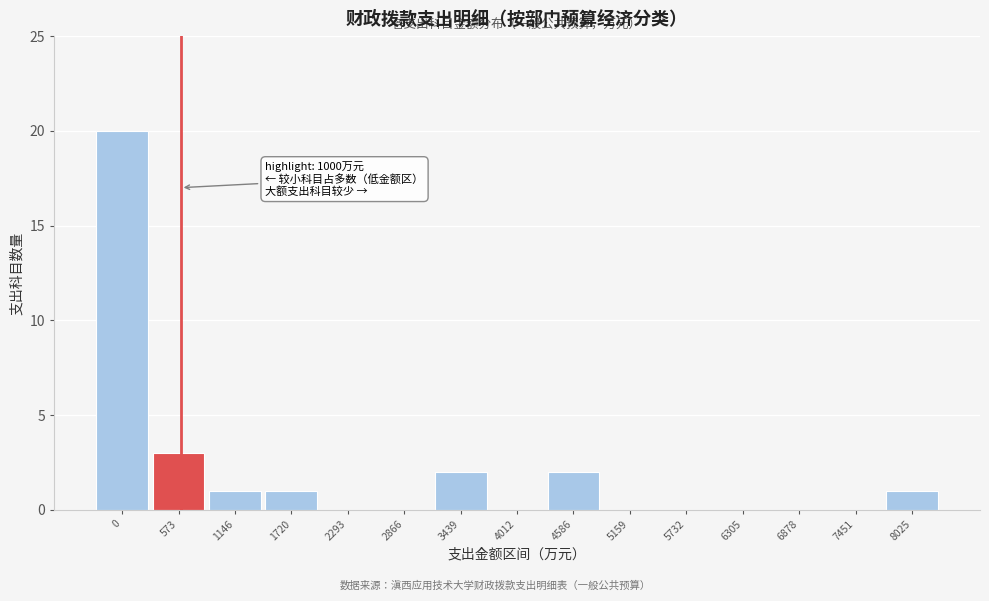

Reading left to right, list all the values displayed in this chart.

0=20	573=3	1146=1	1720=1	2293=0	2866=0	3439=2	4012=0	4586=2	5159=0	5732=0	6305=0	6878=0	7451=0	8025=1